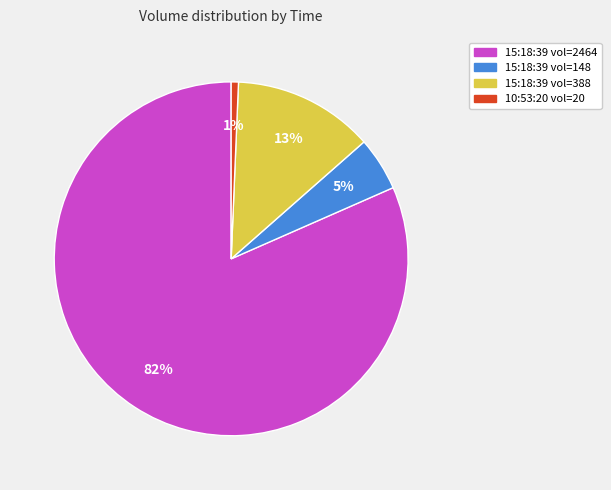

How many segments does this pie chart have?

4